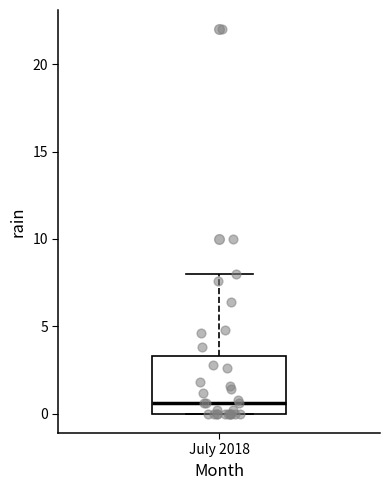

Read this box plot against the y-axis: the position of the median line, the range covered by the box, and the ends of both whiskers. The values are not printed on the chart, so give them approximately, as read against the axis.

median 0.5, box 0.0 to 3.5, whiskers 0.0 to 8.0